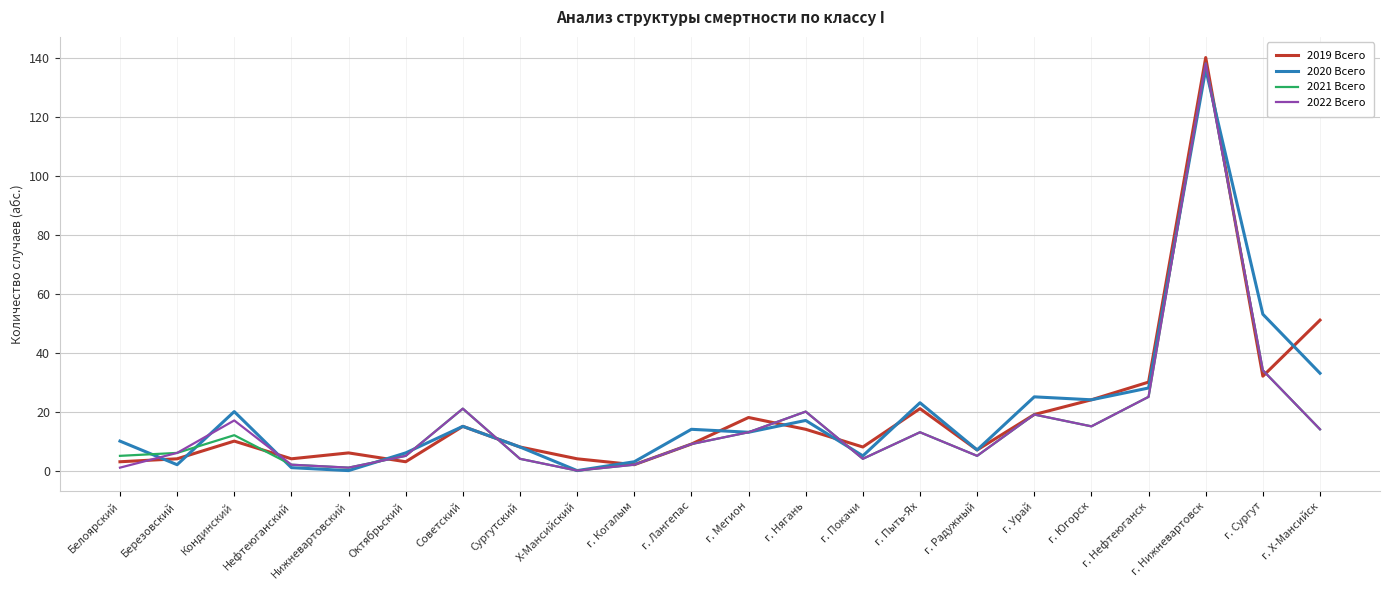

The 2021 Всего series shows 6 at Березовский. True or false?

True